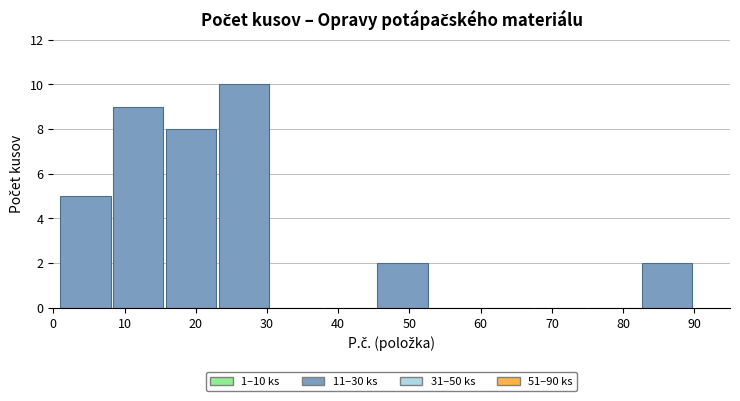

Over which range of the x-axis is the bar tallest?

23 to 31